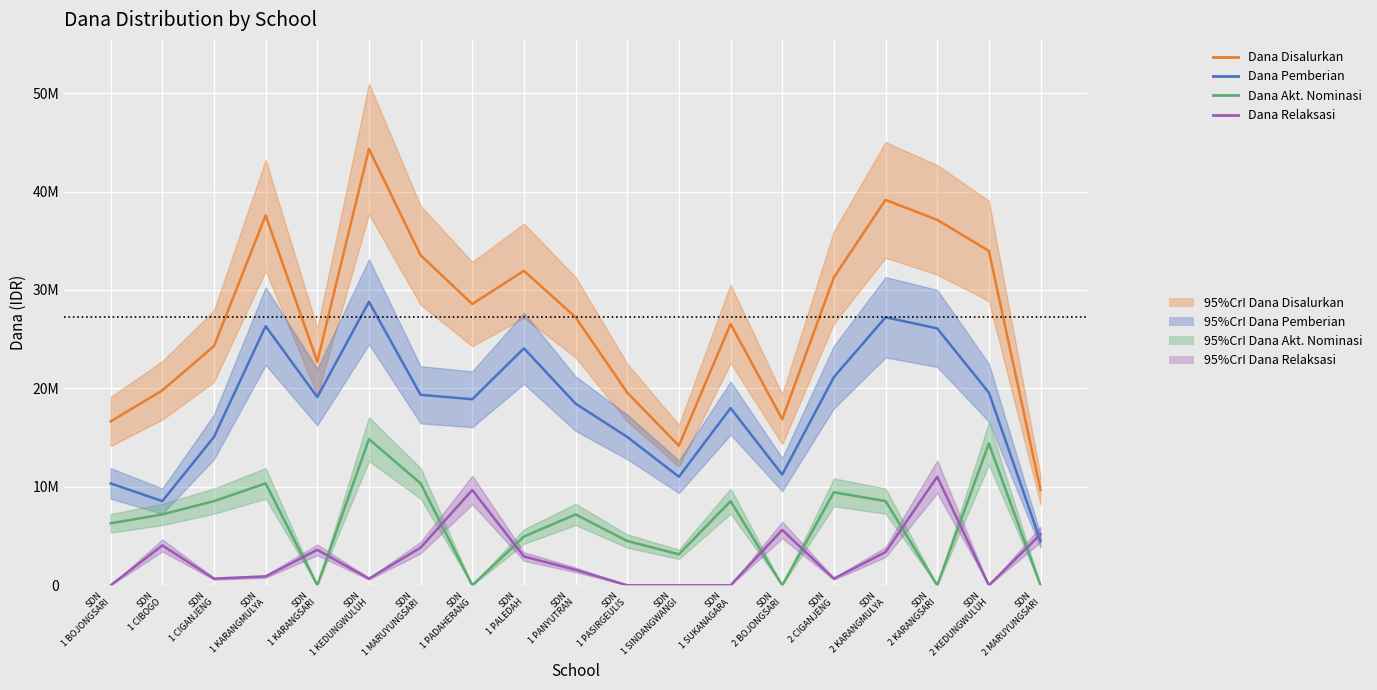

What is the maximum value for Dana Pemberian?

28800000